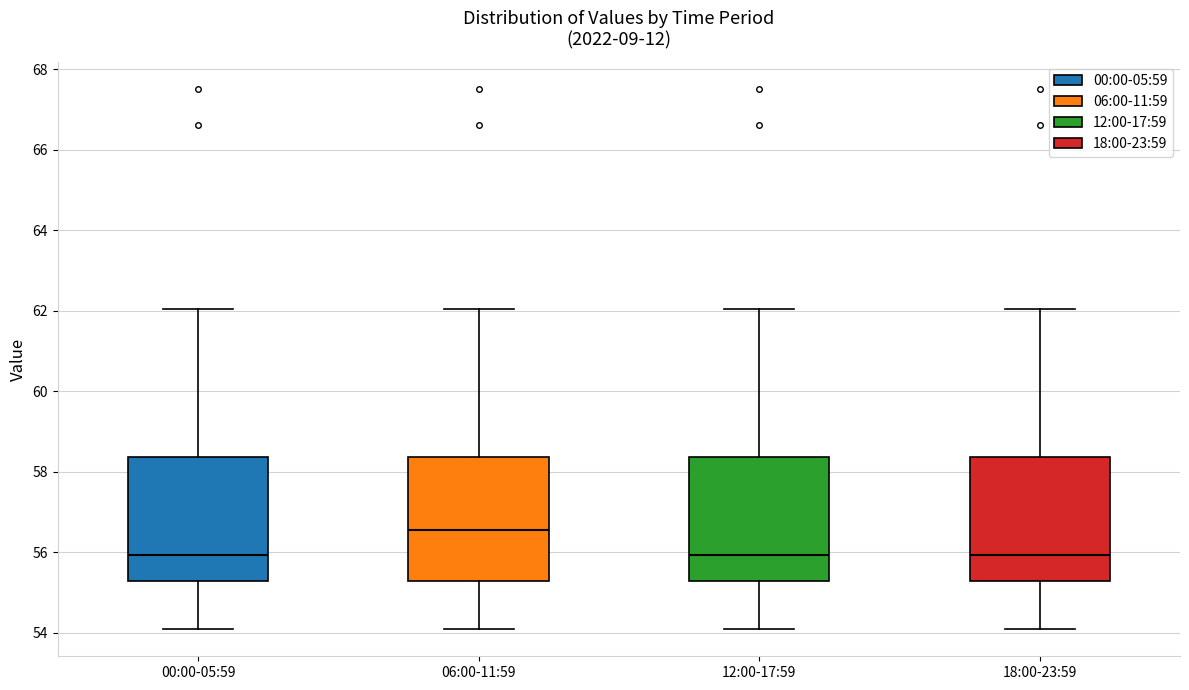

Reading left to right, read every box against the y-axis: the position of its median line, the range the box covers, and the ends of its whiskers. The values are not printed on the chart, so give them approximately, as read against the axis.

00:00-05:59: median 56.0, box 55.4 to 58.4, whiskers 54.0 to 62.0
06:00-11:59: median 56.6, box 55.2 to 58.4, whiskers 54.0 to 62.0
12:00-17:59: median 56.0, box 55.4 to 58.4, whiskers 54.0 to 62.0
18:00-23:59: median 56.0, box 55.4 to 58.4, whiskers 54.0 to 62.0